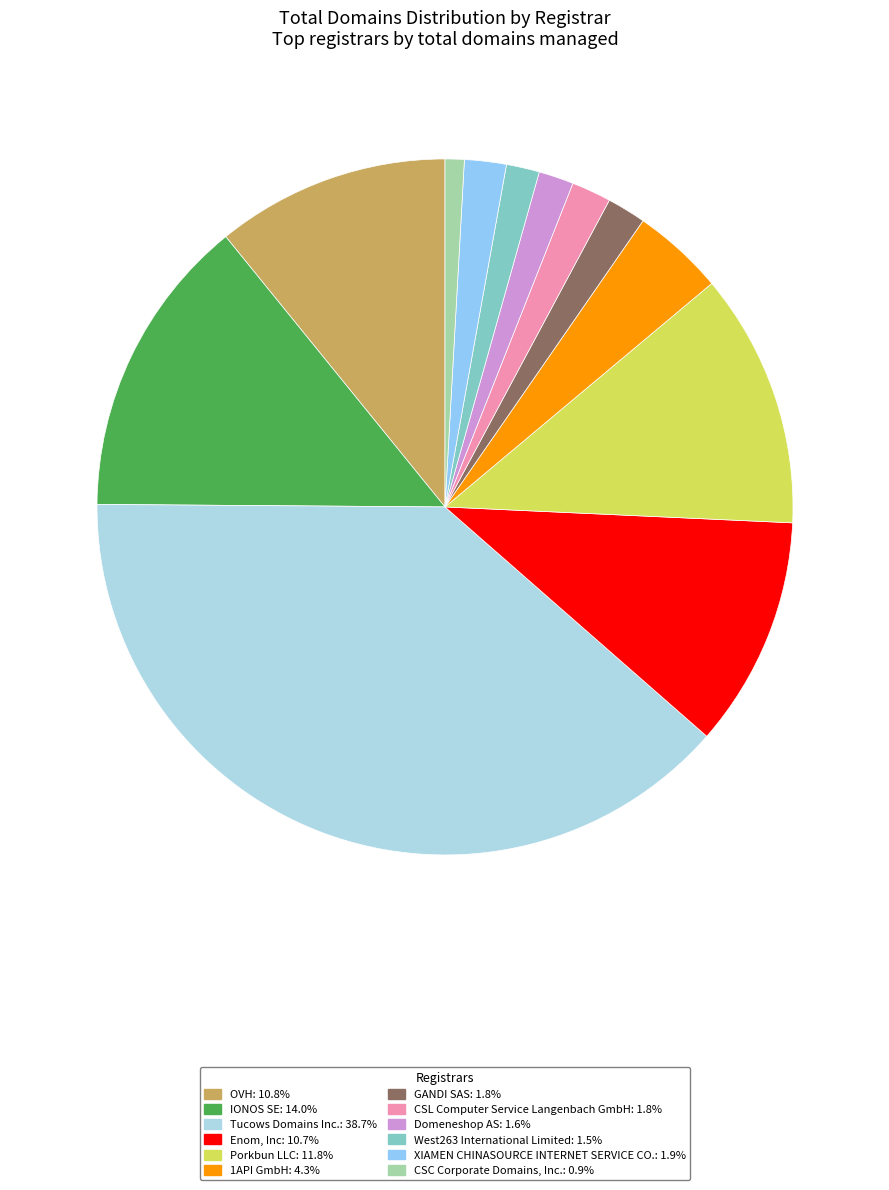

How much of the chart is everything except West263 International Limited?

98.5%